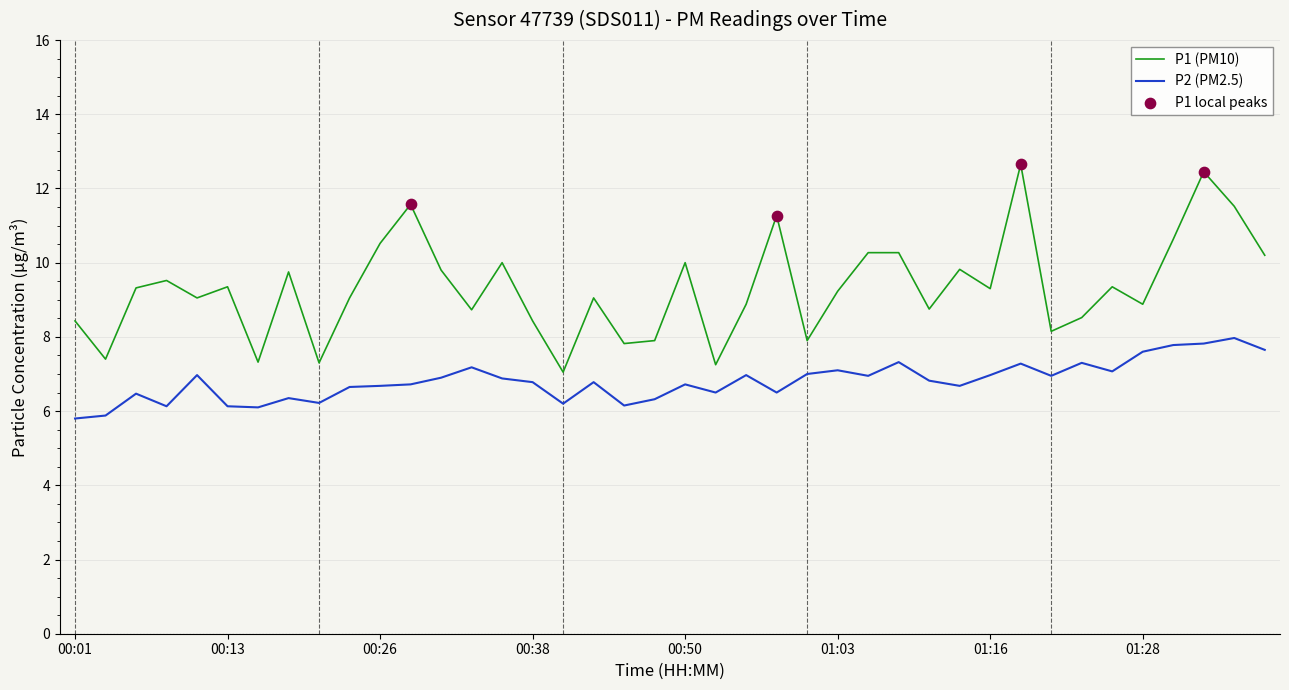

Which series has the largest total across all categories?

P1 (PM10)